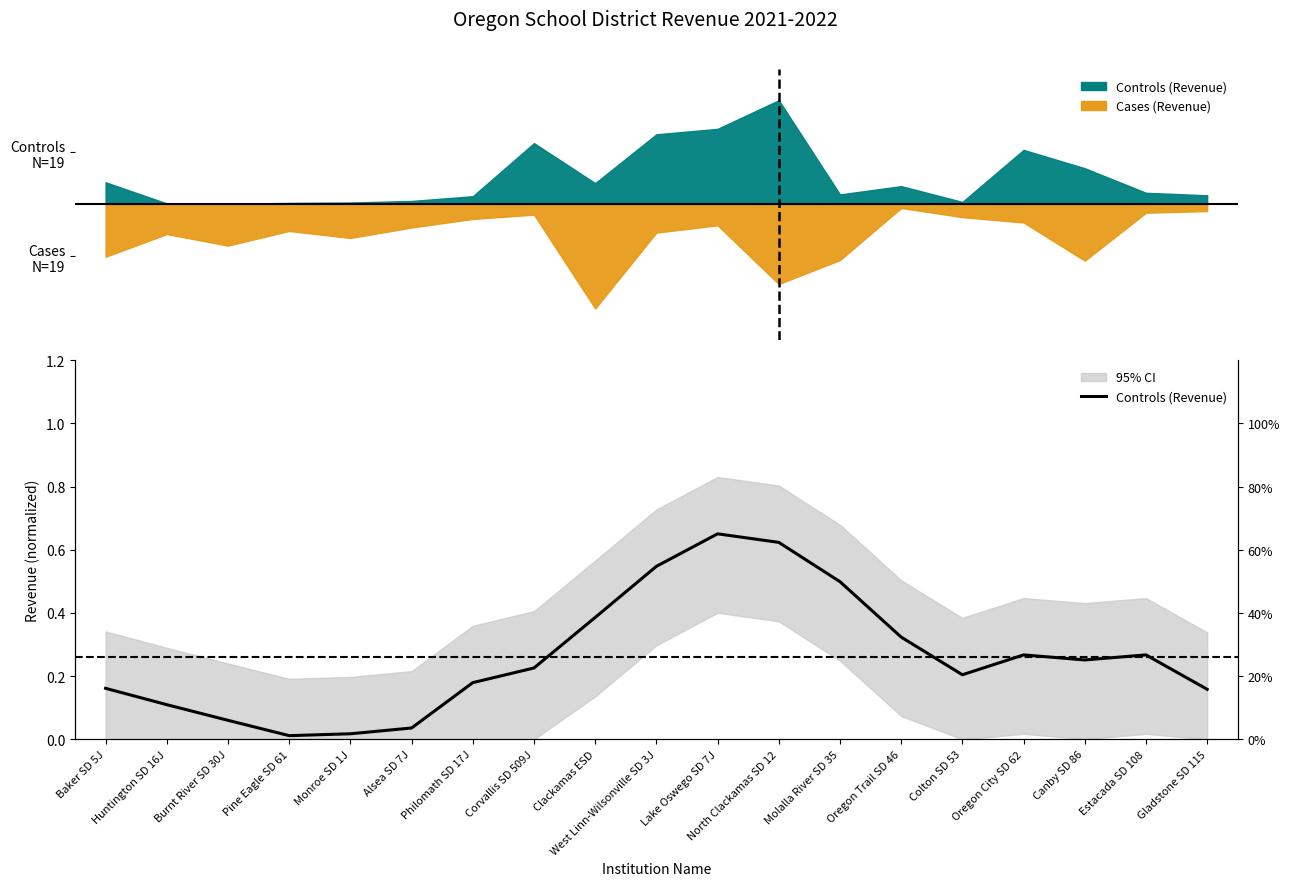

What is the value of the 19th point from the left?

0.2